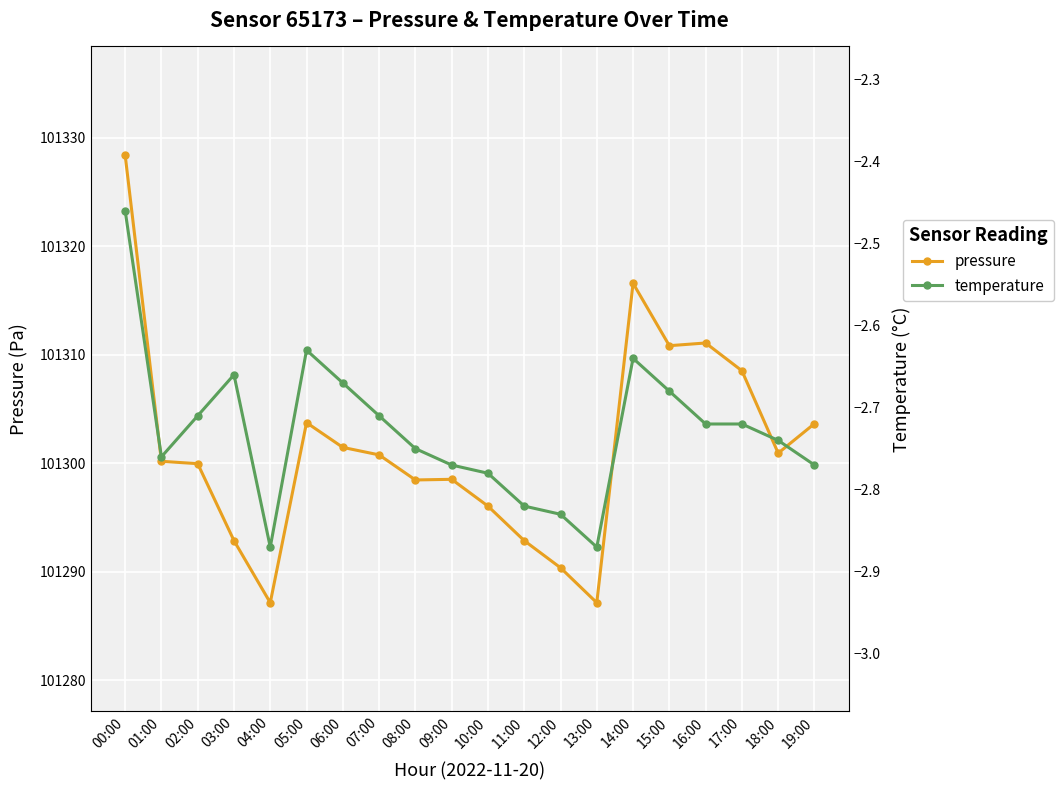

Is it true that temperature equals -1.8 at 12:00?

False